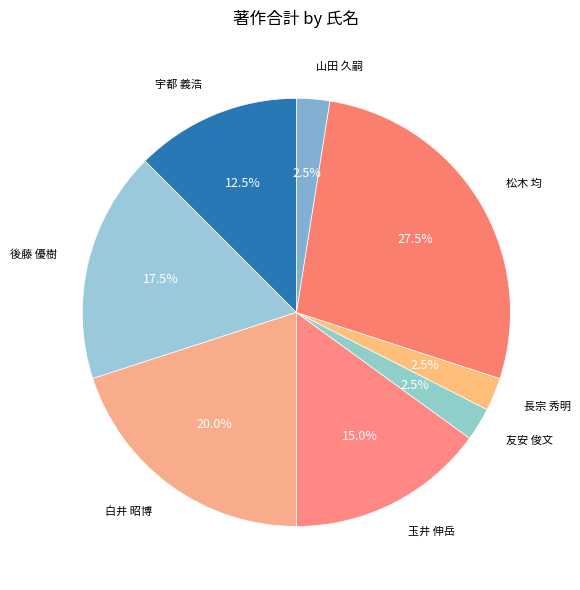

How many segments does this pie chart have?

8